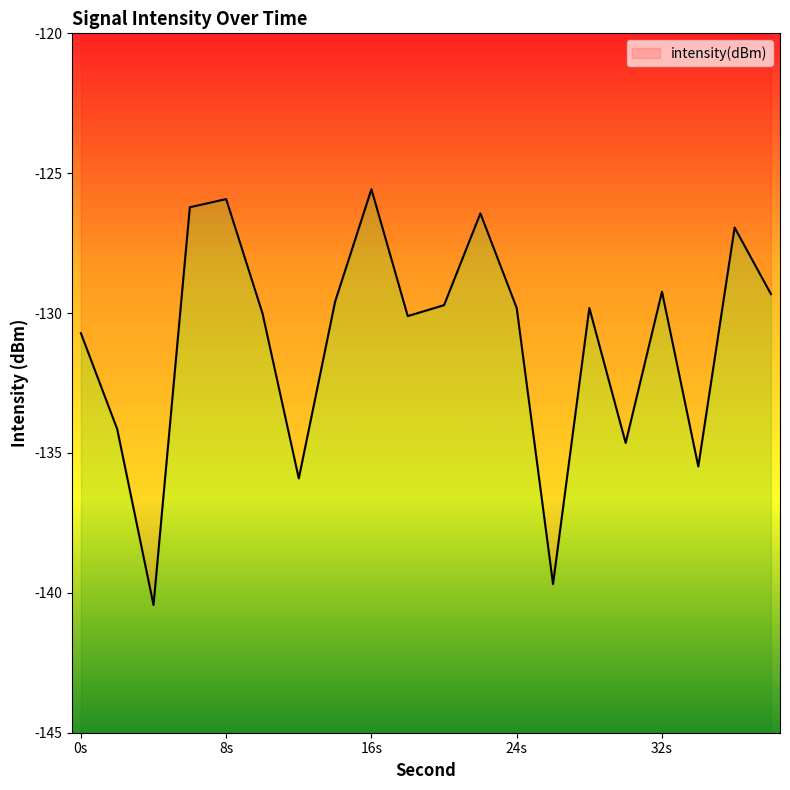

What is the difference between the second highest and second lowest values?

13.8